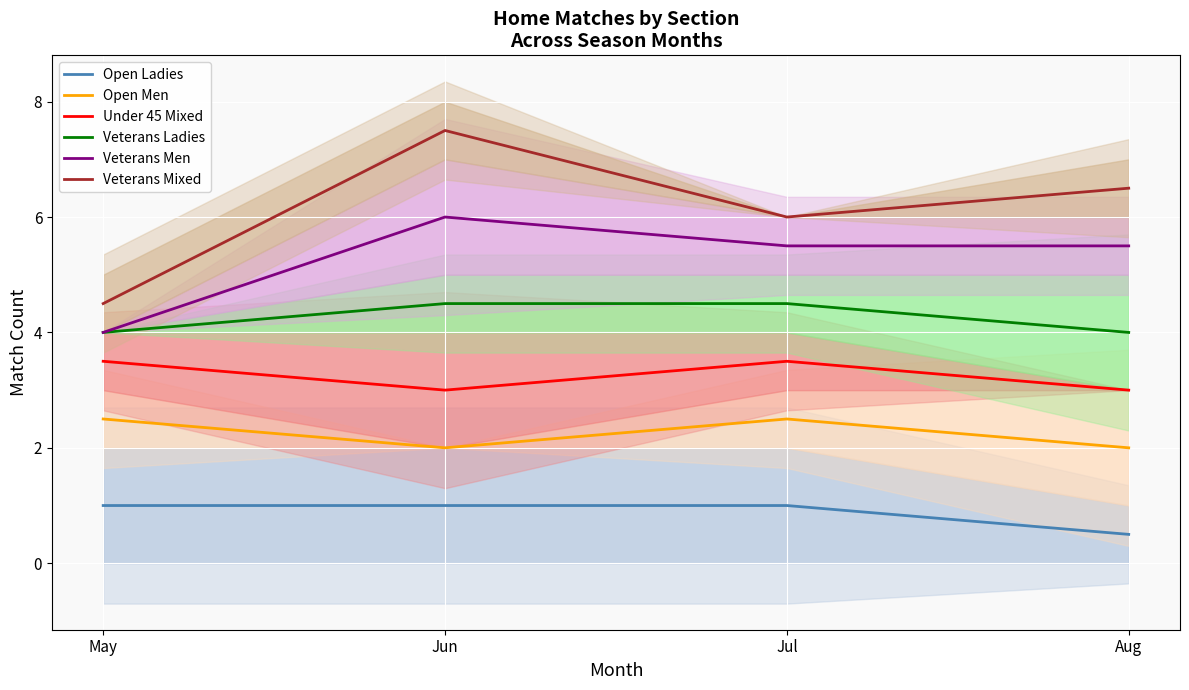

Between Aug and Jun, which is larger?

Jun